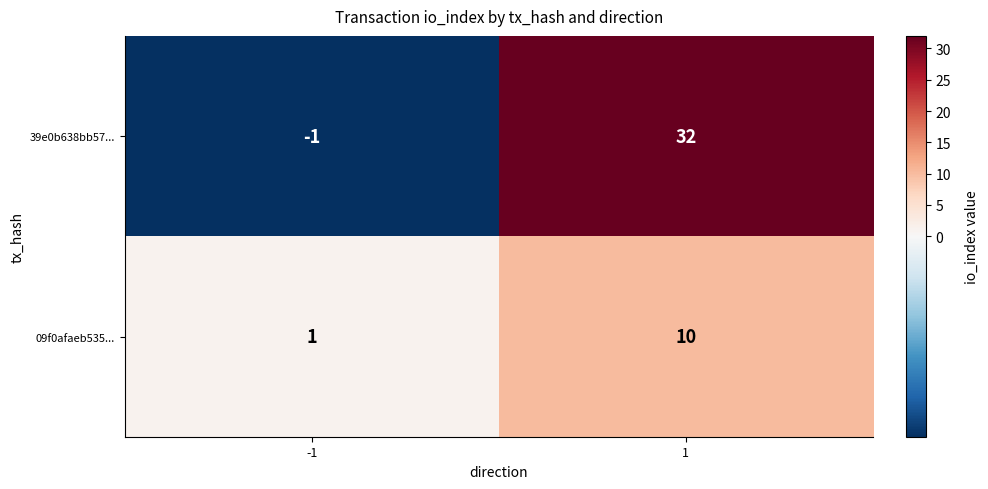

Which series has the largest range (max minus min)?

39e0b638bb57...